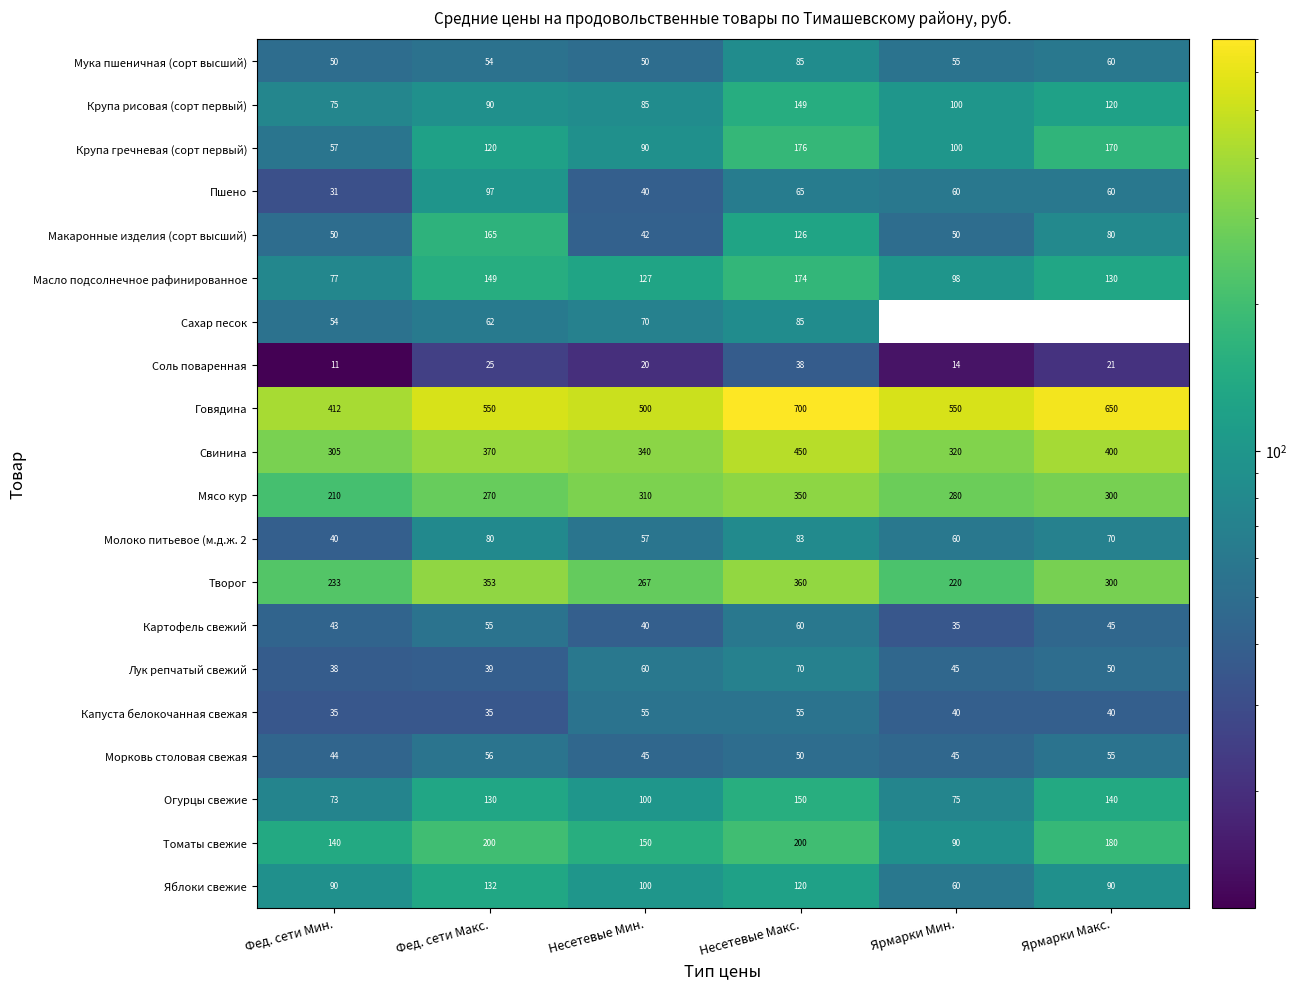

What is the total value across all series at Несетевые Макс.?

3546.0